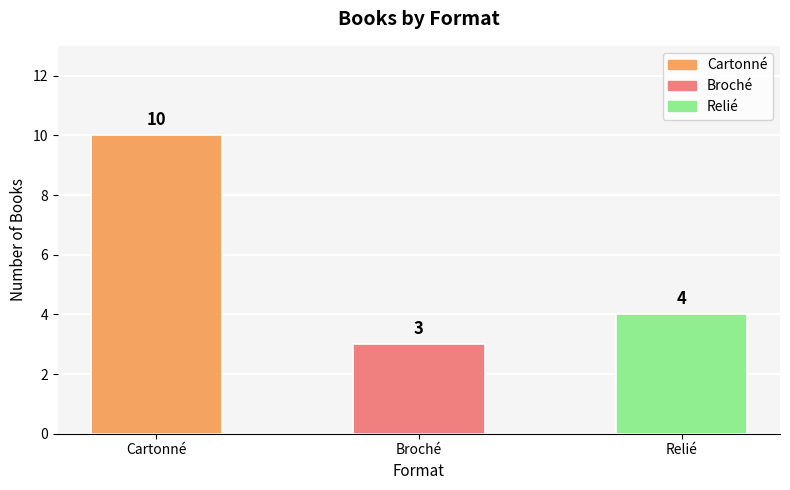

How many bars are there in total?

3